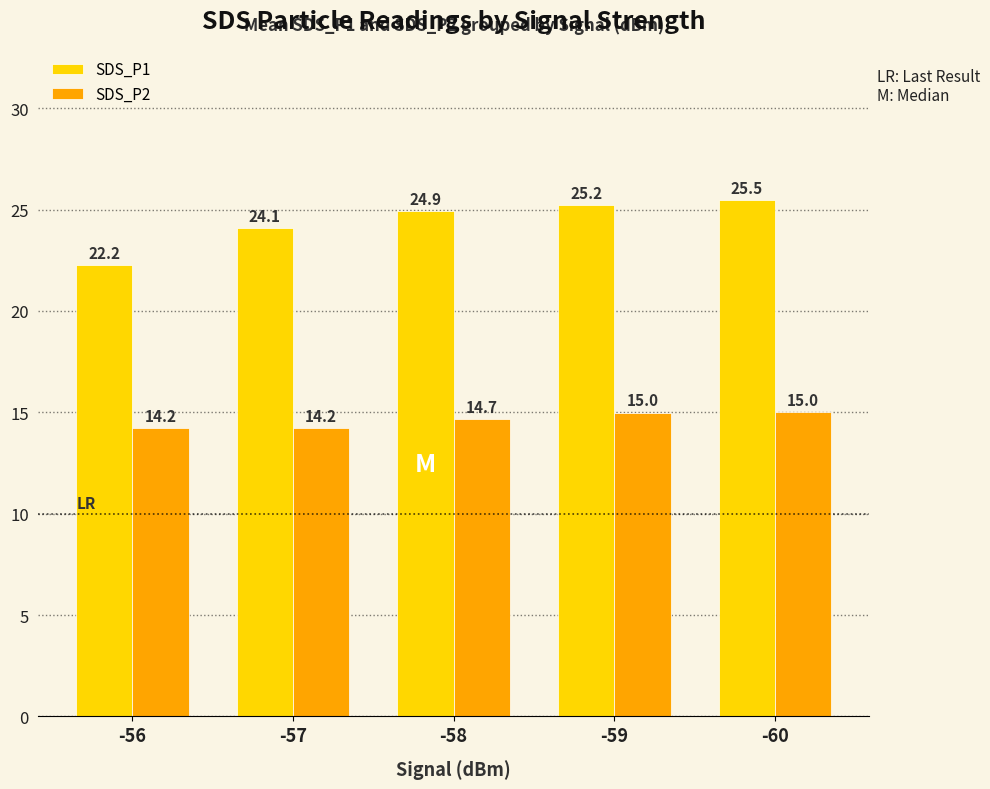

Which series has the widest spread of values?

SDS_P1